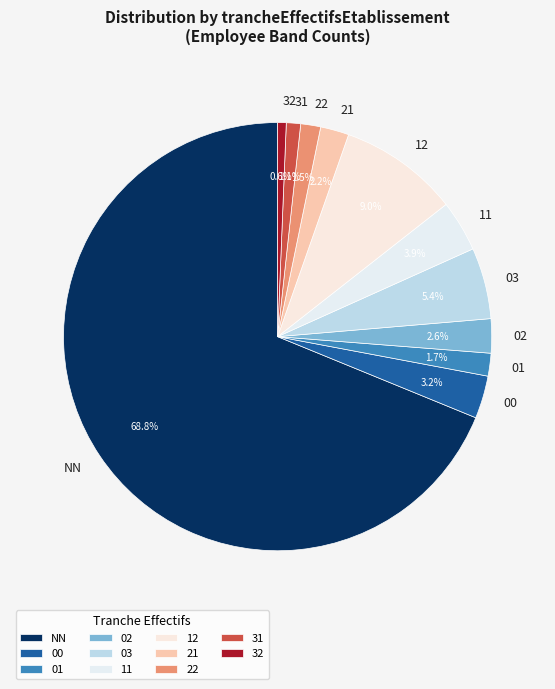

How many slices are in this pie chart?

11